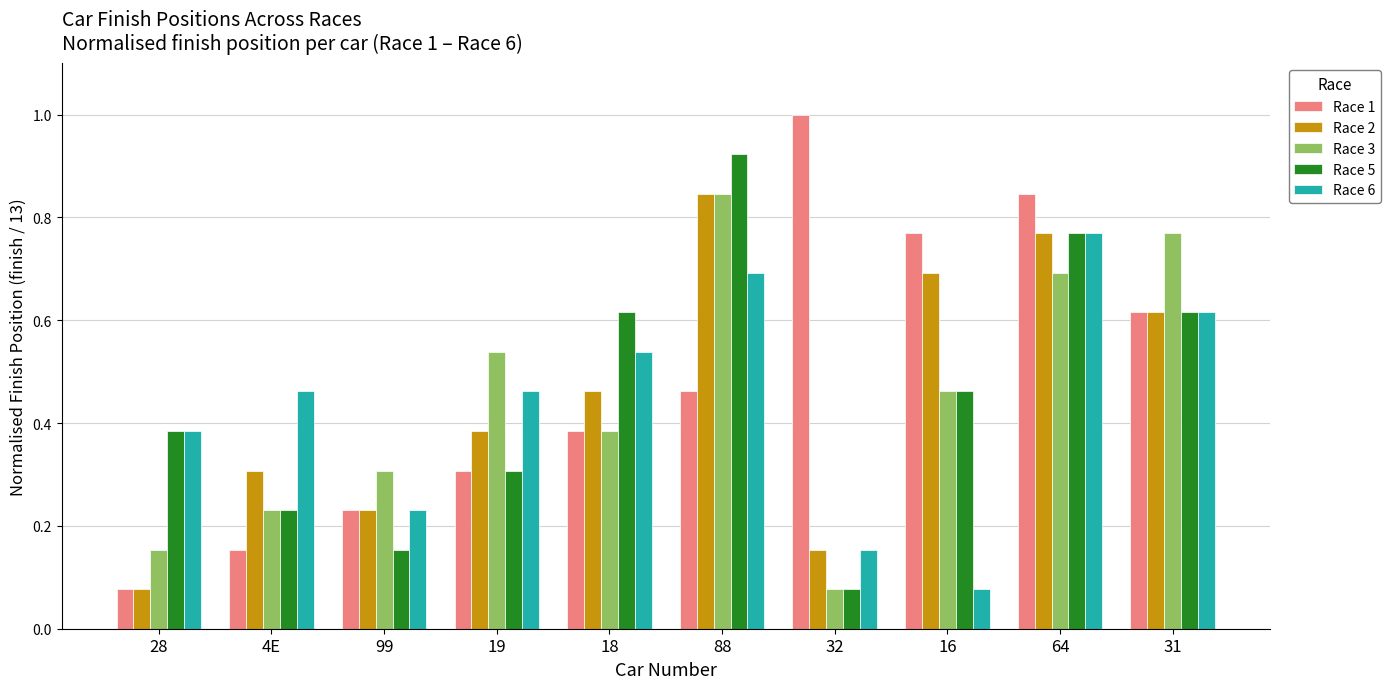

What is the sum of the Race 1 values at 88 and 64?

1.3